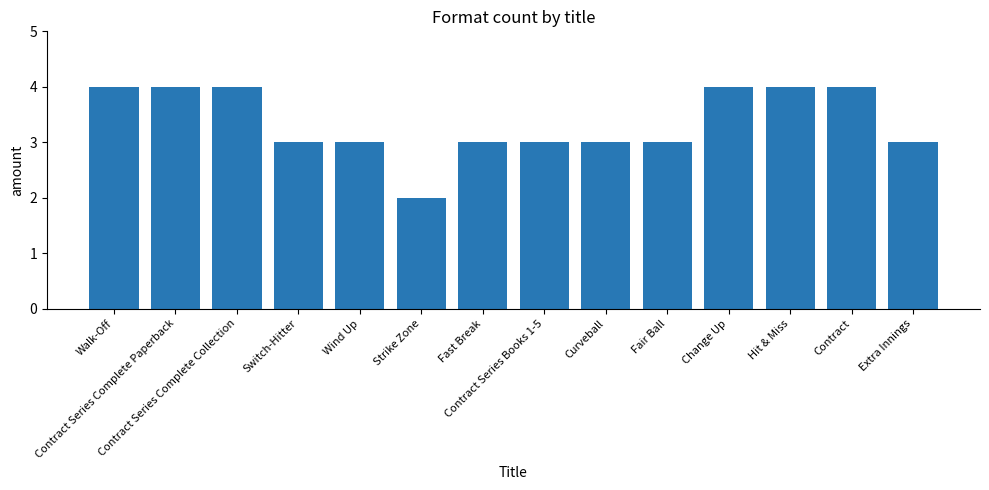

Does the chart contain any negative values?

No